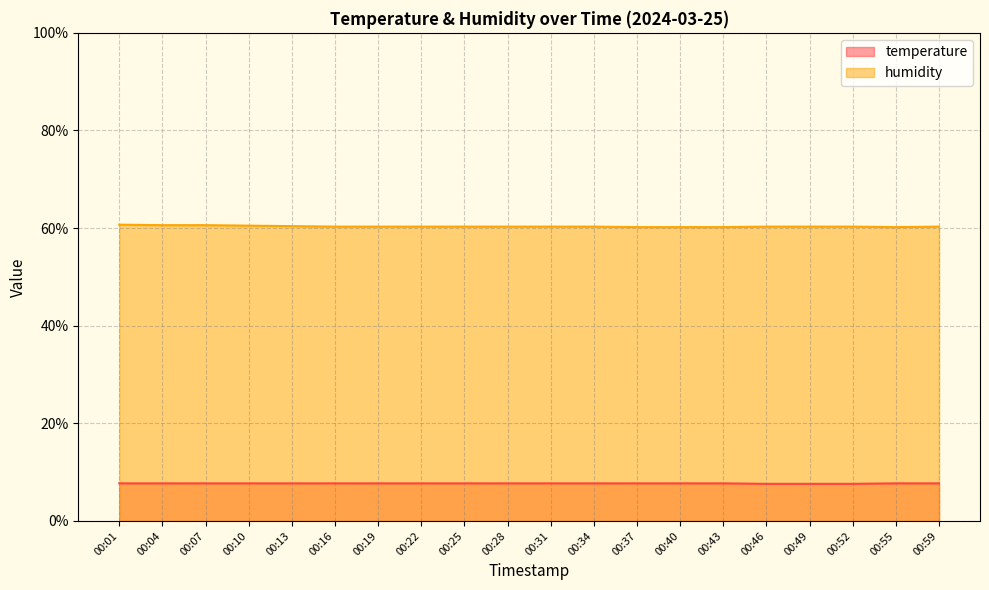

Reading left to right, transcribe all the data shown in this chart.

temperature: 7.7	7.7	7.7	7.7	7.7	7.7	7.7	7.7	7.7	7.7	7.7	7.7	7.7	7.7	7.7	7.6	7.6	7.6	7.7	7.7
humidity: 60.7	60.6	60.6	60.5	60.4	60.3	60.3	60.3	60.3	60.3	60.3	60.3	60.2	60.2	60.2	60.3	60.3	60.3	60.2	60.3